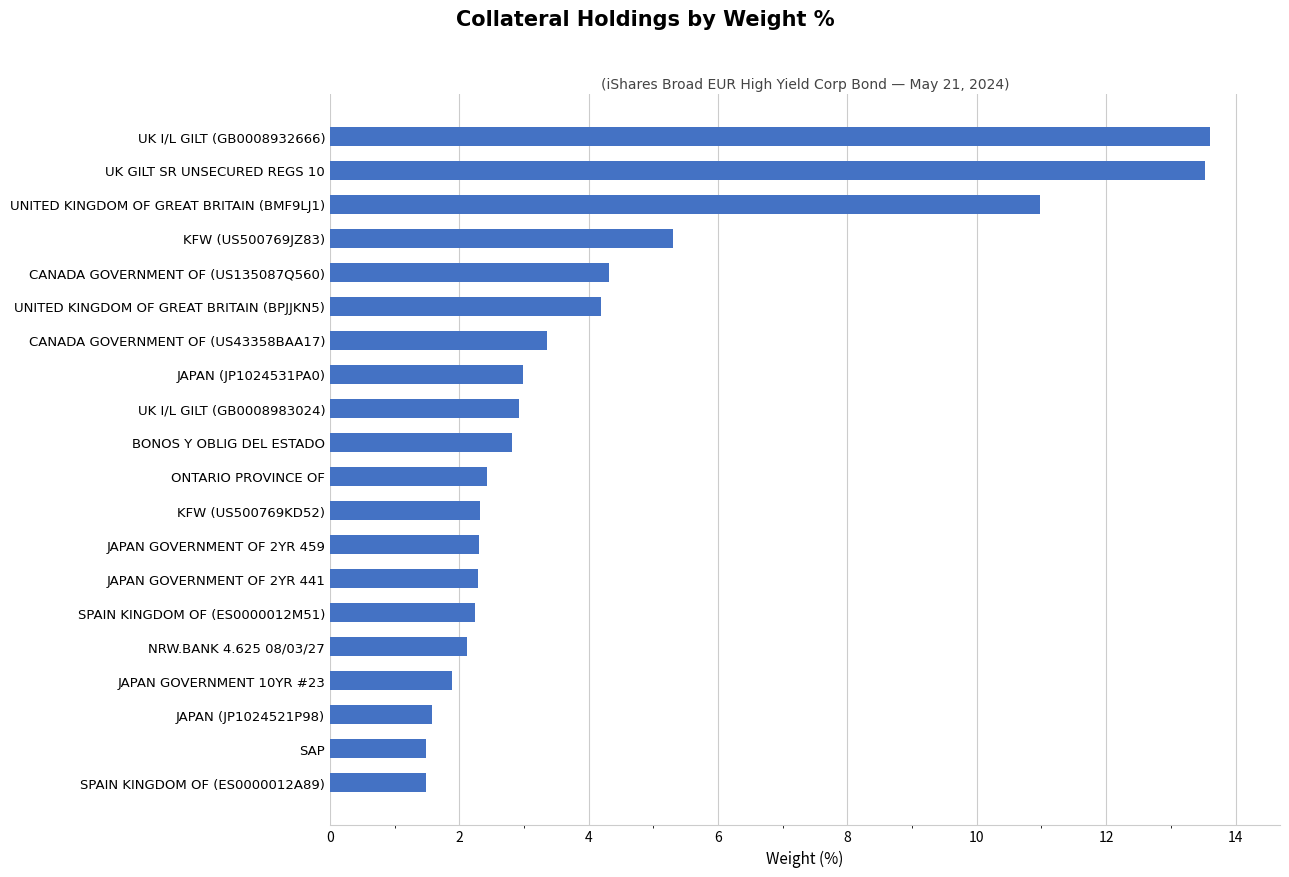

True or false: the data shows 4.7 at CANADA GOVERNMENT OF (US43358BAA17).

False